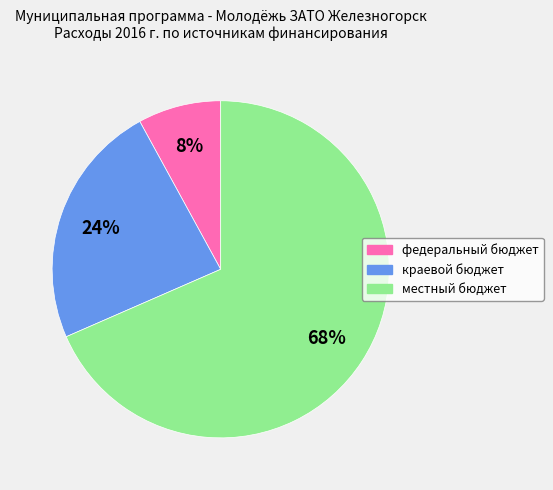

What is the smallest slice in the pie chart?

федеральный бюджет